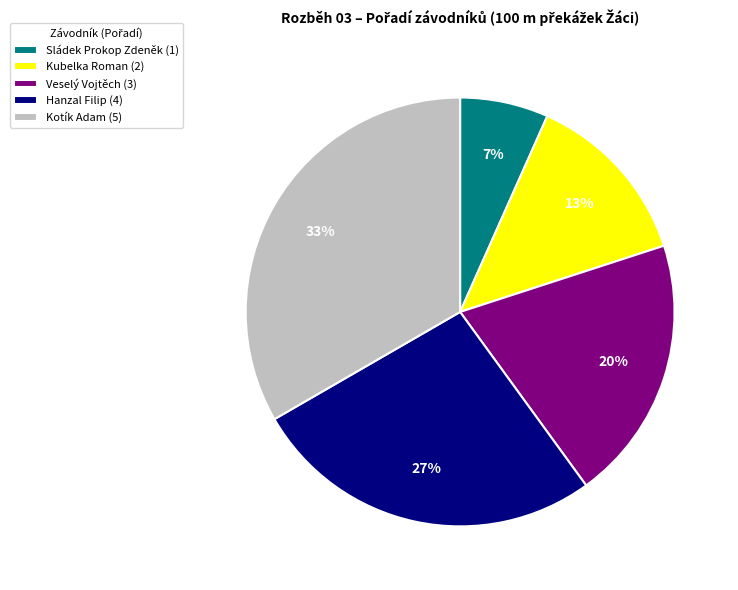

Which category has the smallest portion of the pie?

Sládek Prokop Zdeněk